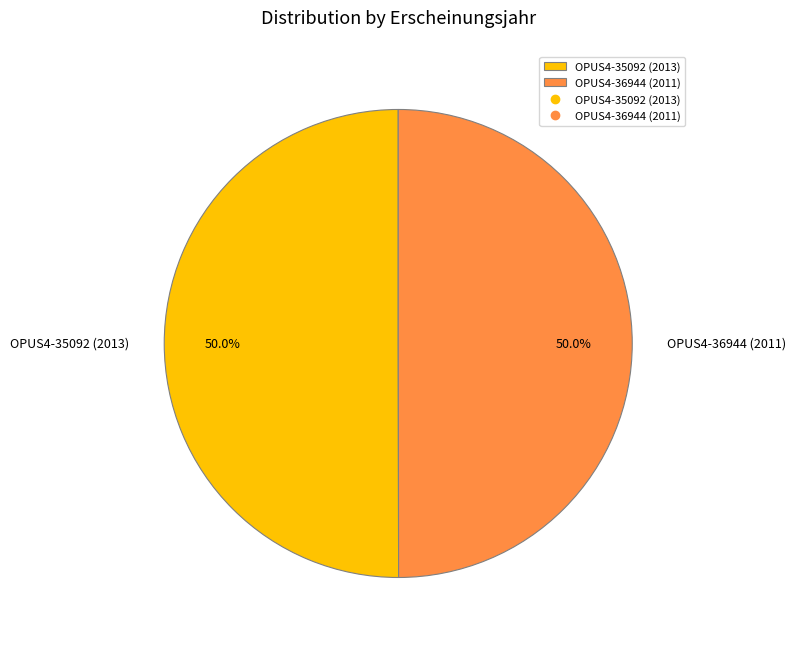

Do OPUS4-35092 (2013) and OPUS4-36944 (2011) together represent more than half of the pie?

Yes